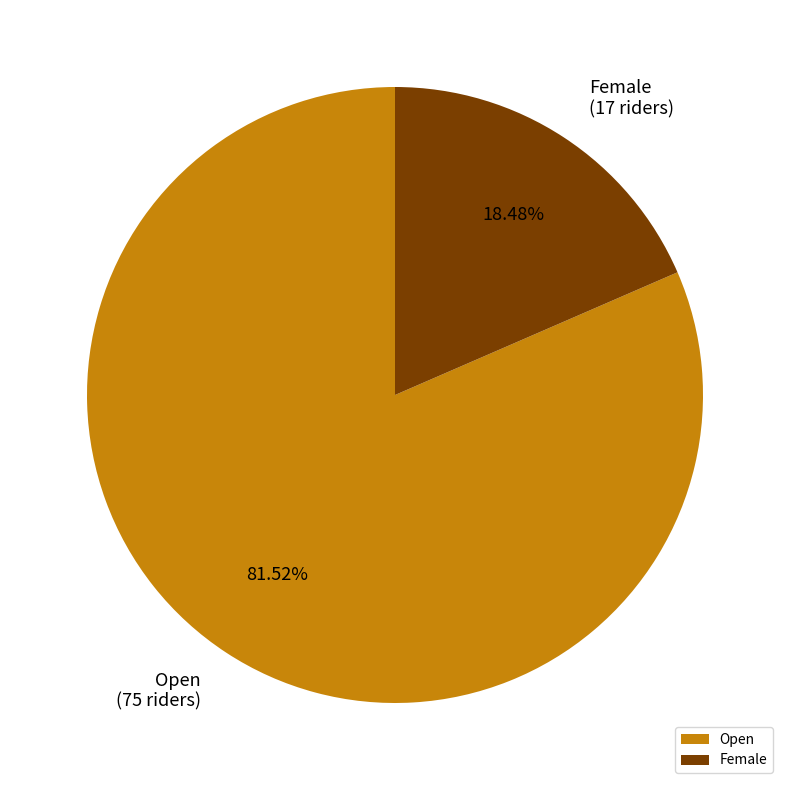

The Open slice represents 95% of the pie. True or false?

False